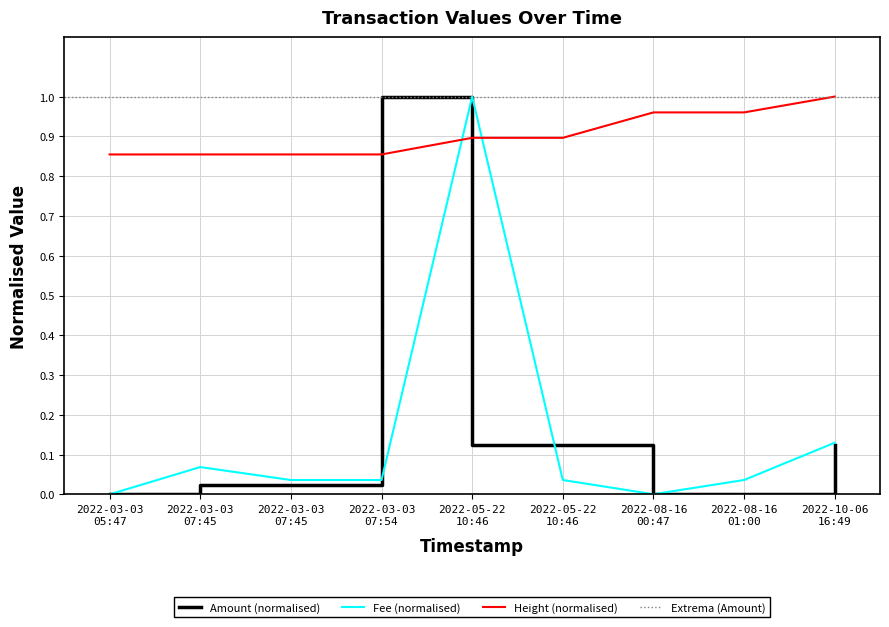

Which category has the lowest value in the Amount series?

2022-03-03 05:47